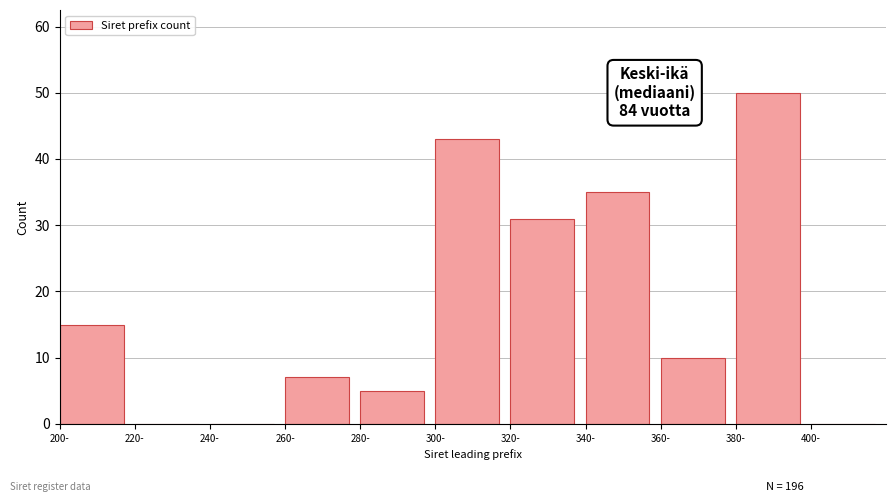

Over which range of the x-axis is the bar tallest?

380 to 400